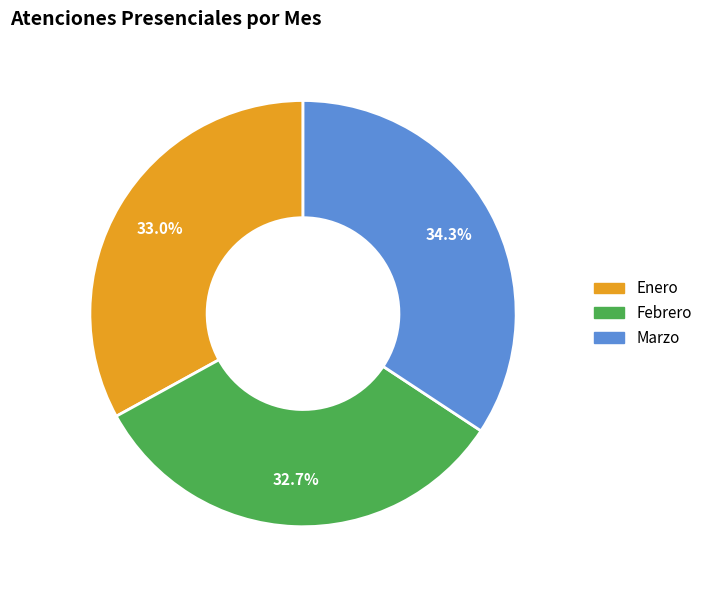

How many slices are in this pie chart?

3